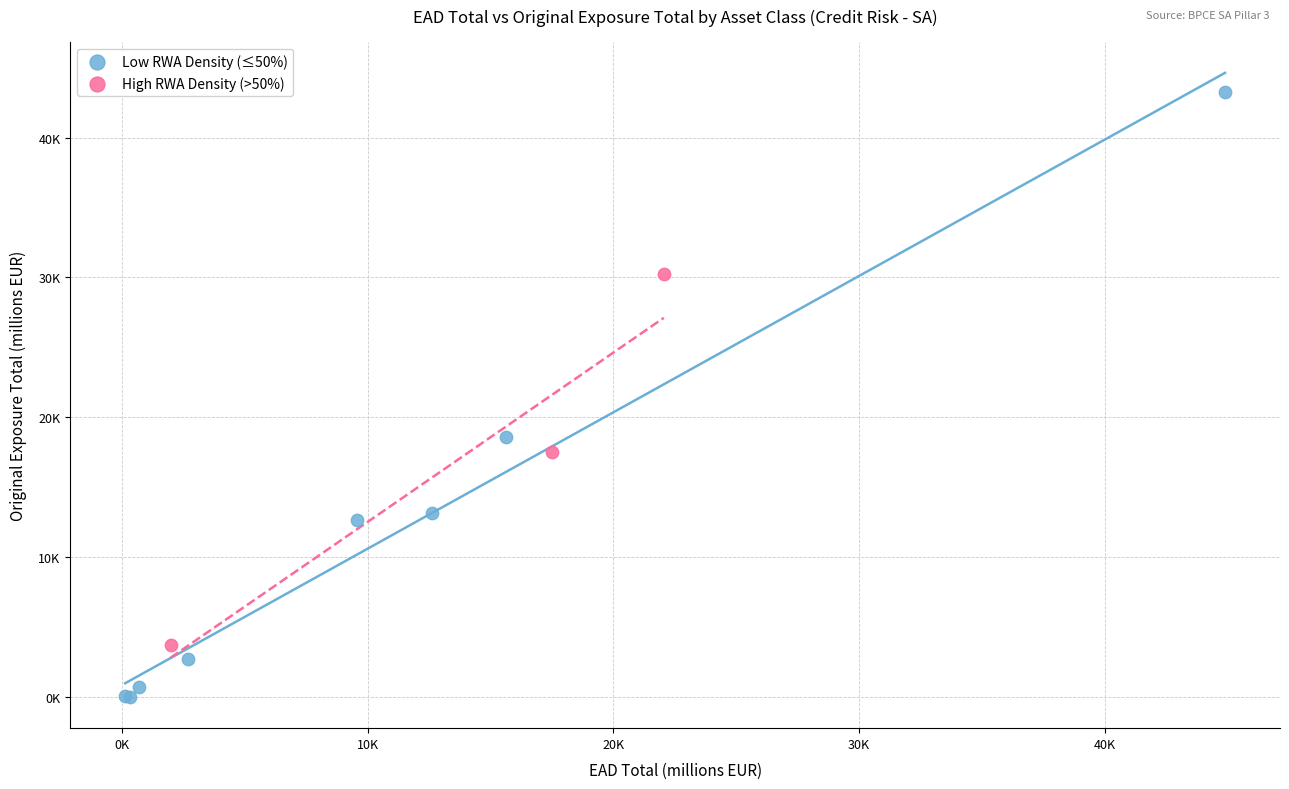

Which series has the largest Y range (max minus min)?

Low RWA Density (≤50%)